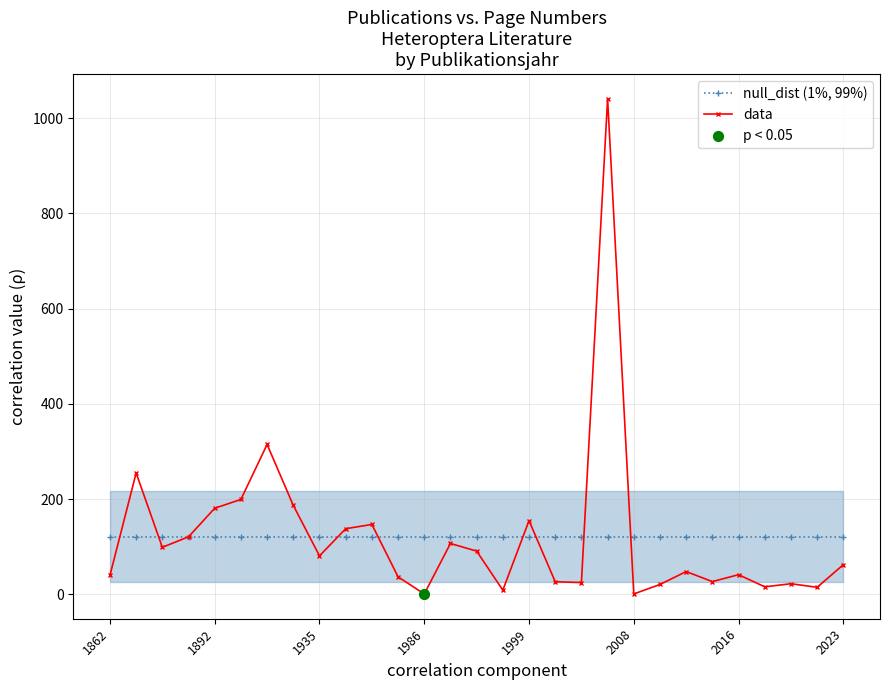

At how many categories does at least one series exceed 788?

1